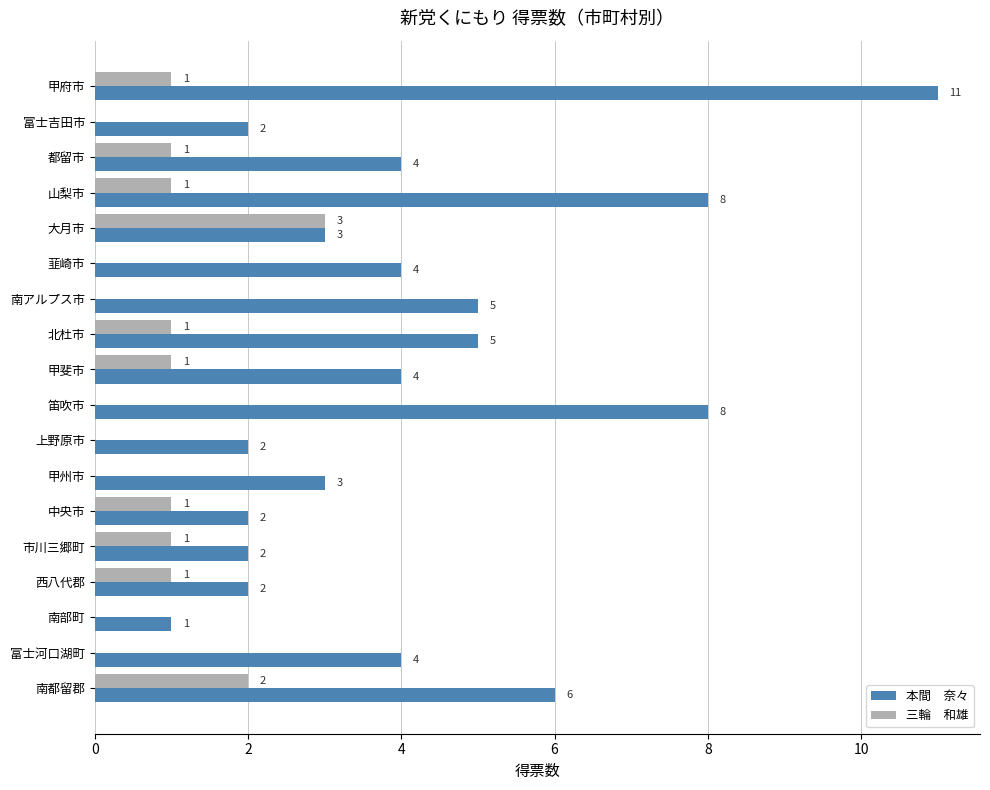

What is the total value across all series at 南都留郡?

8